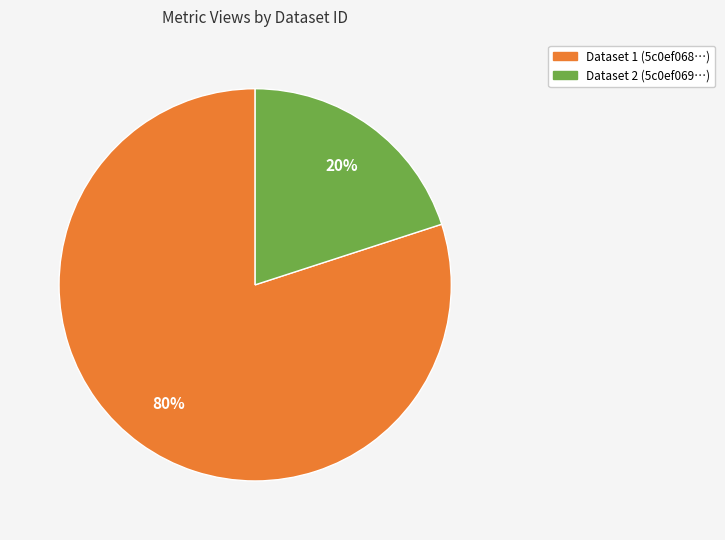

To the nearest percent, what portion does Dataset 2 (5c0ef069…) represent?

20%